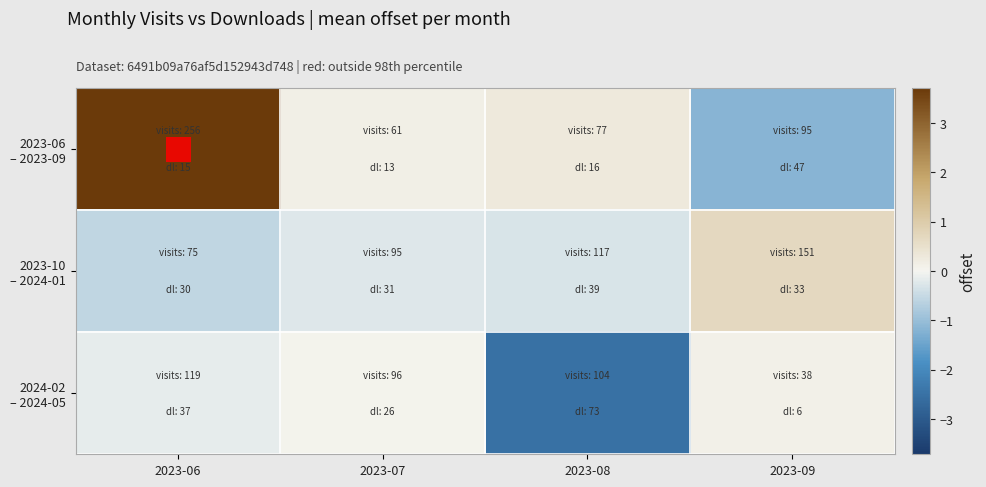

What is the total value across all series at 2023-08?

-2.5